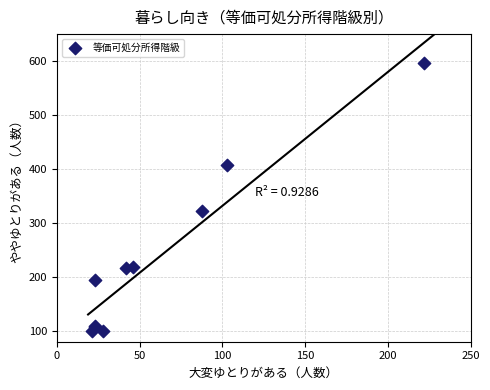

What Y value in the scatter plot is closest to 347?

323